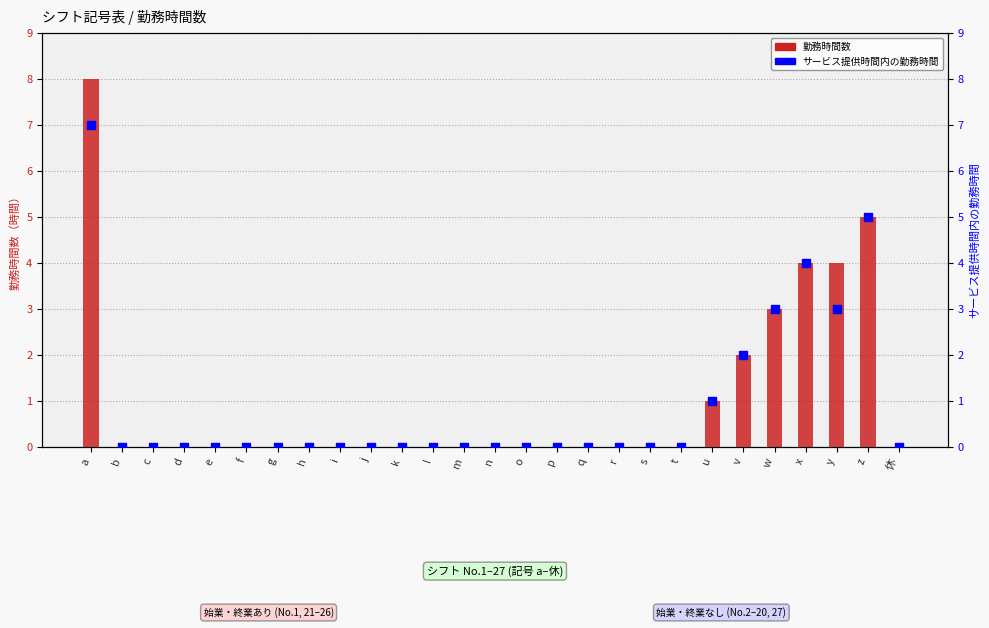

What are all the series names shown in the legend?

勤務時間数, サービス提供時間内の勤務時間